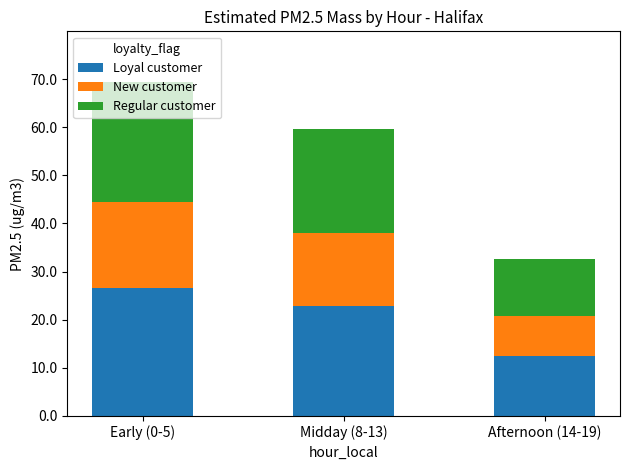

At which category is the sum across all series the highest?

Early (0-5)